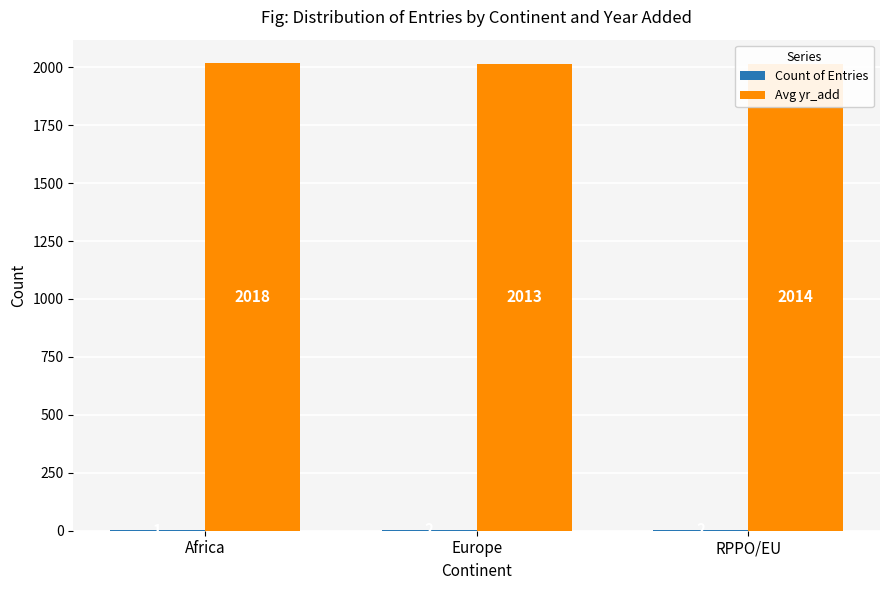

What is the greatest value displayed?

2018